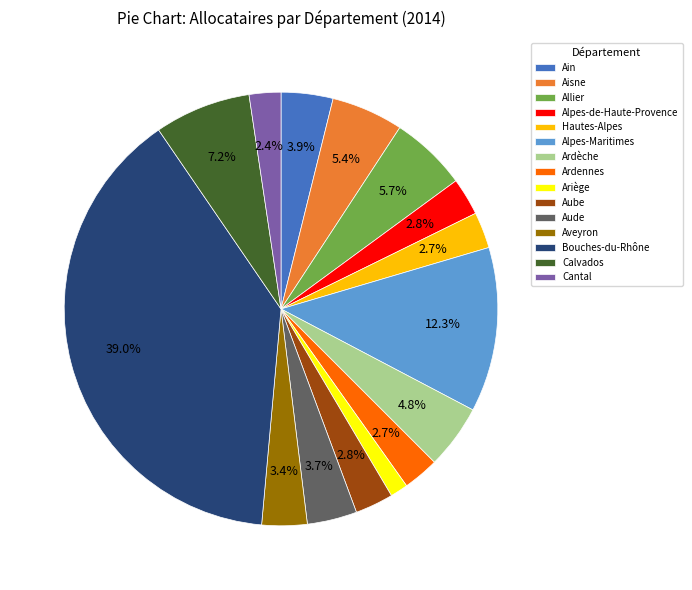

To the nearest percent, what is the average slice percentage?

7%